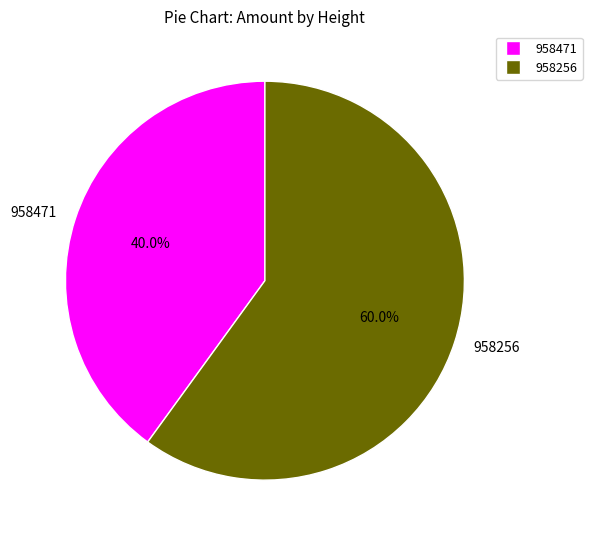

True or false: 958471 accounts for 48% of the total.

False